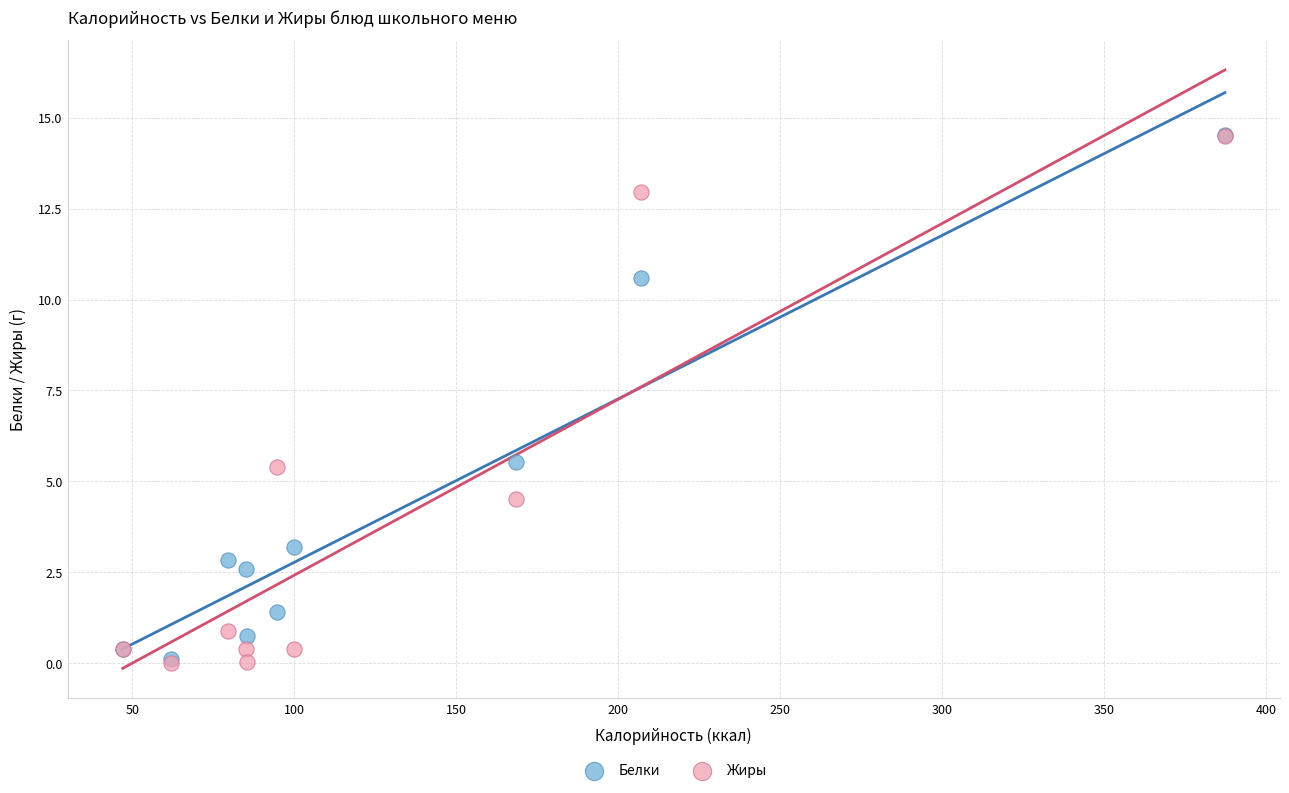

What are all the series names shown in the legend?

Белки, Жиры